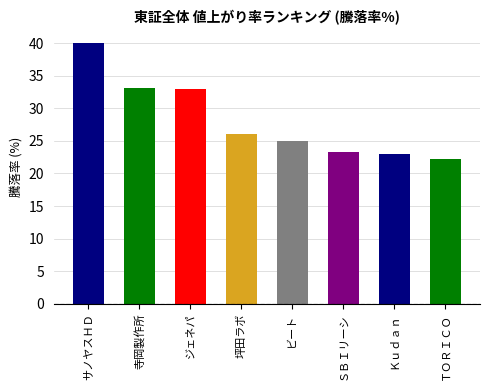

Does the chart contain stacked bars?

No